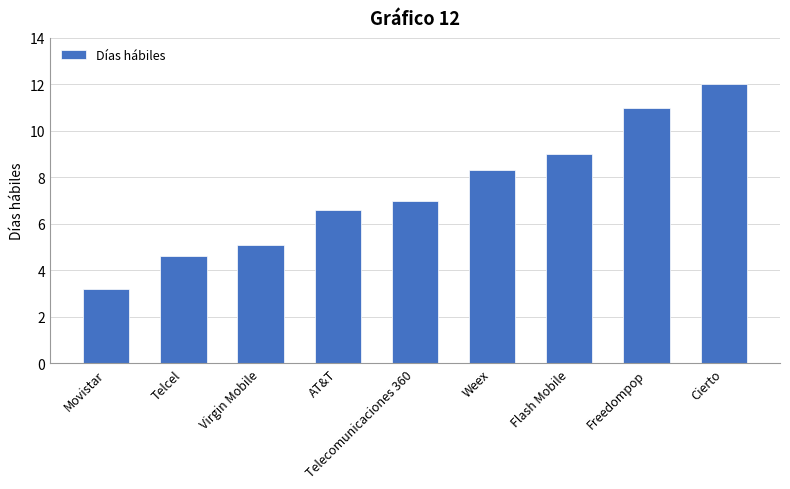

How many data points are less than 7?

4